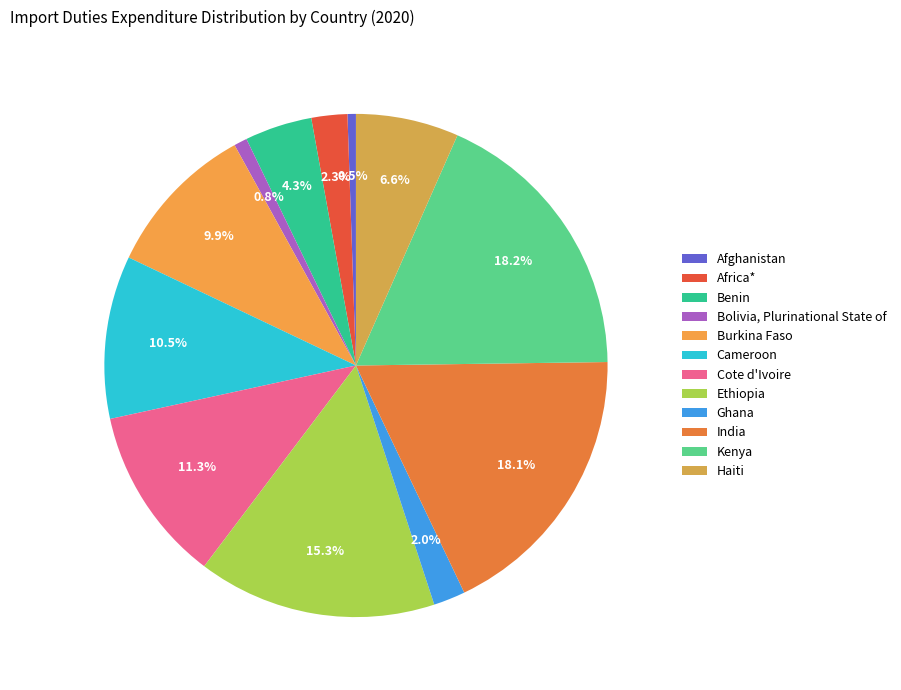

To the nearest percent, what is the difference between the Cameroon and India slice percentages?

8%